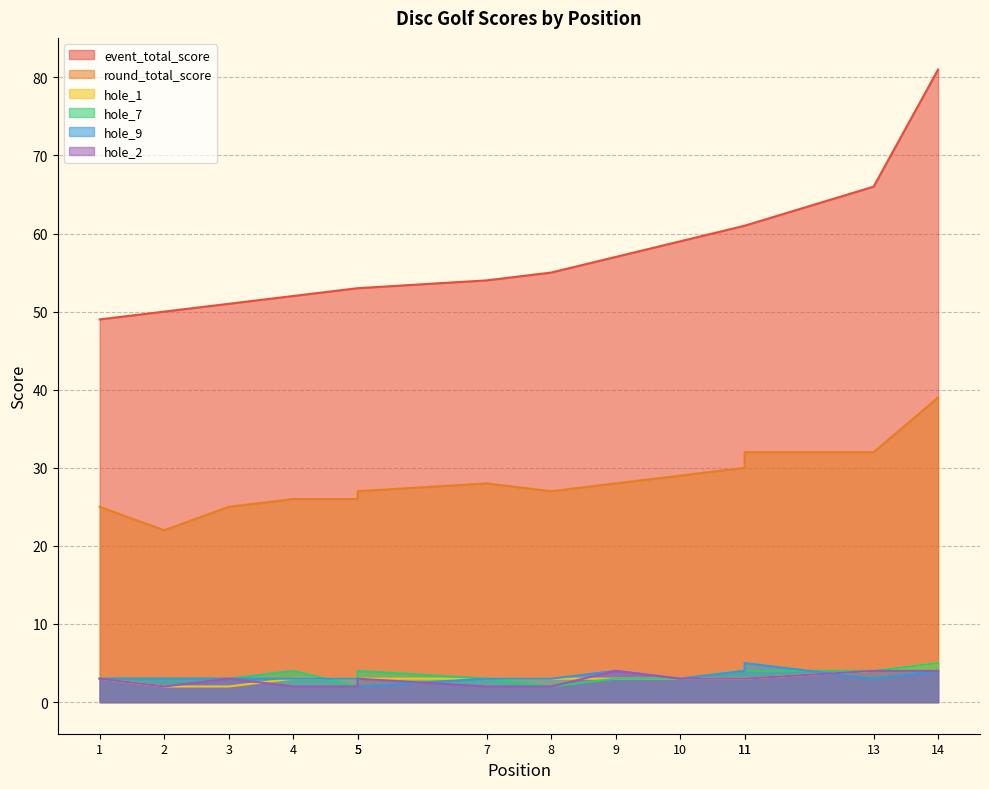

True or false: round_total_score and hole_1 cross at least once.

False